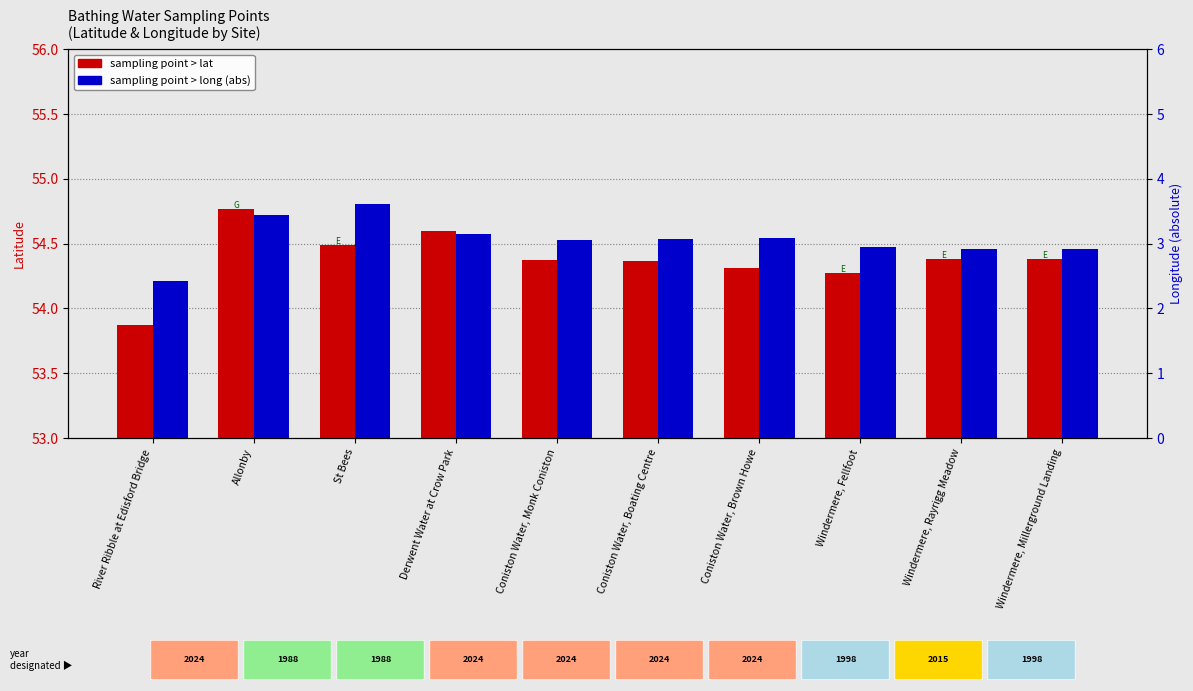

At which category is the sum across all series the highest?

Allonby